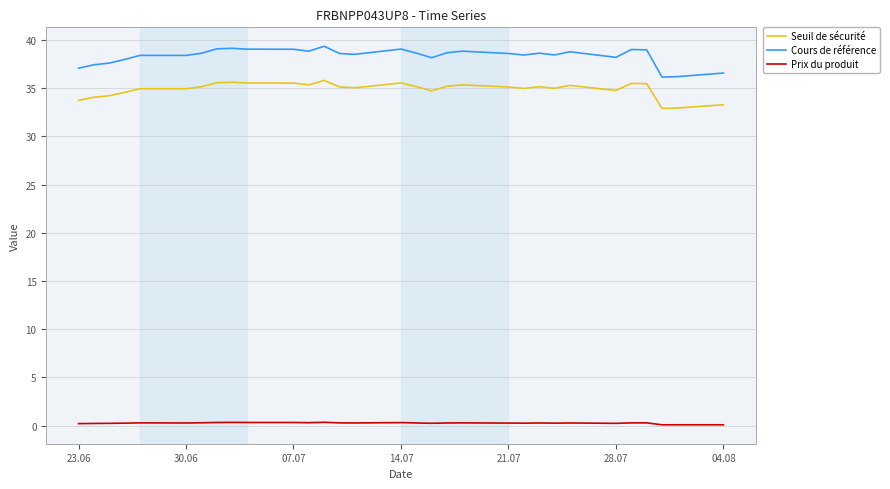

Which series has the widest spread of values?

Cours de référence